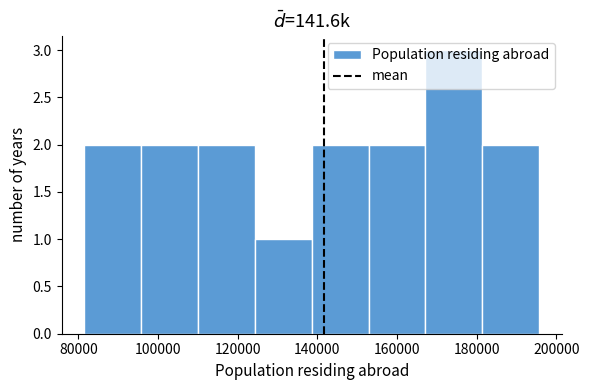

Which range on the x-axis has the tallest bar?

168000 to 182000